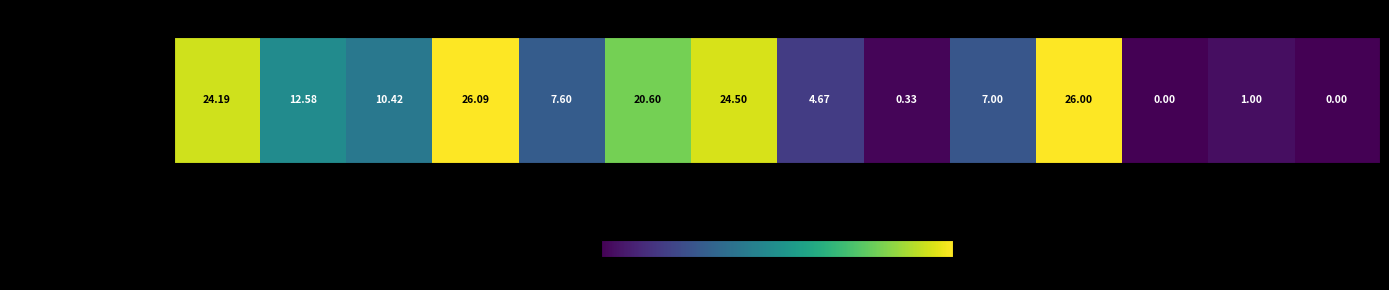

What is the sum of the values at Tunisia and Madagascar?

5.7